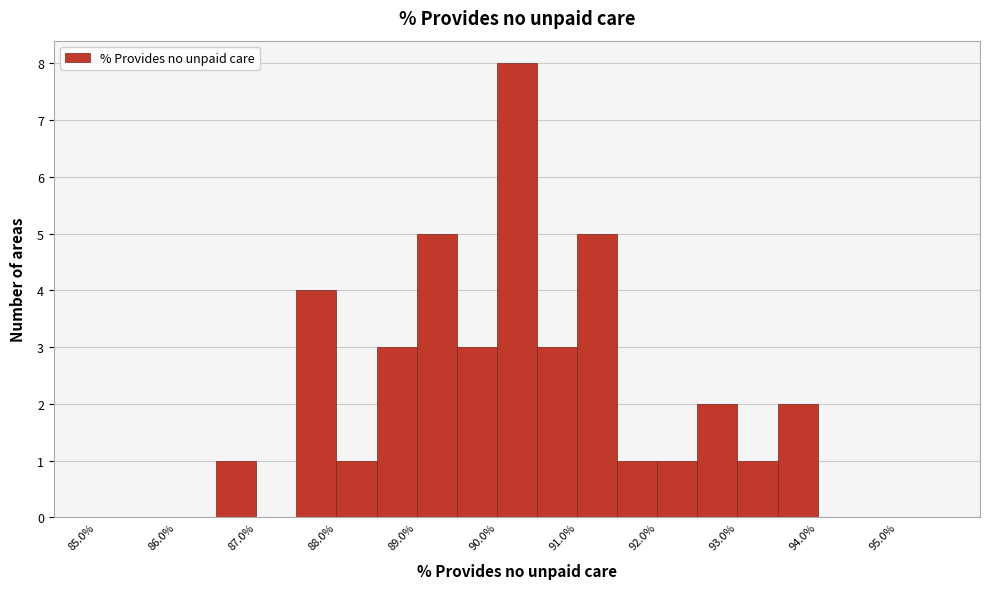

Reading left to right, transcribe this chart: for each bar, give the range it covers on the x-axis and its height. The values are not printed on the chart, so give them approximately, as read against the axis.

85.0 to 85.5: 0
85.5 to 86.0: 0
86.0 to 86.5: 0
86.5 to 87.0: 1
87.0 to 87.5: 0
87.5 to 88.0: 4
88.0 to 88.5: 1
88.5 to 89.0: 3
89.0 to 89.5: 5
89.5 to 90.0: 3
90.0 to 90.5: 8
90.5 to 91.0: 3
91.0 to 91.5: 5
91.5 to 92.0: 1
92.0 to 92.5: 1
92.5 to 93.0: 2
93.0 to 93.5: 1
93.5 to 94.0: 2
94.0 to 94.5: 0
94.5 to 95.0: 0
95.0 to 95.5: 0